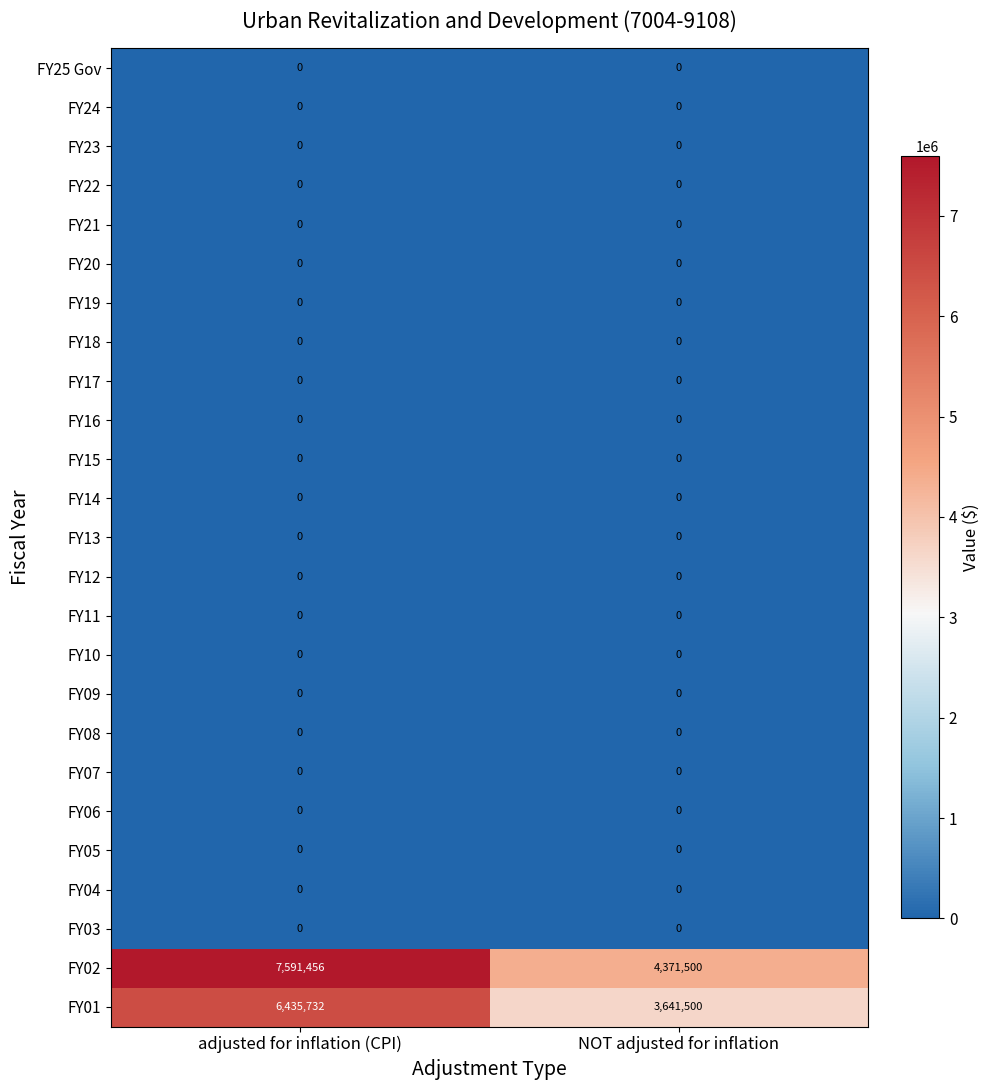

At which category is the sum across all series the highest?

adjusted for inflation (CPI)